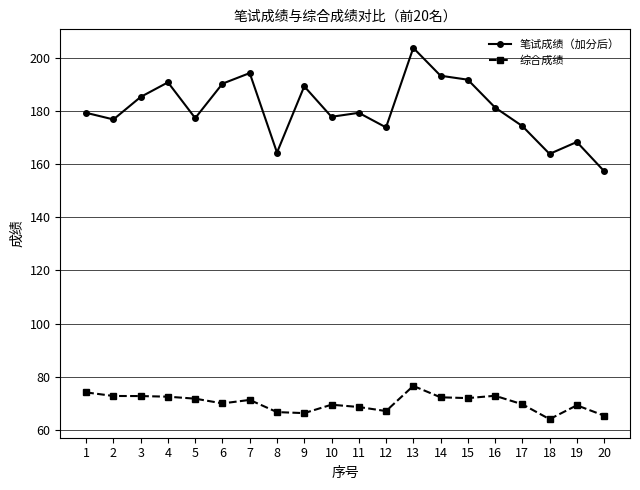

True or false: 综合成绩 has more than 2 points higher than both neighbors.

True